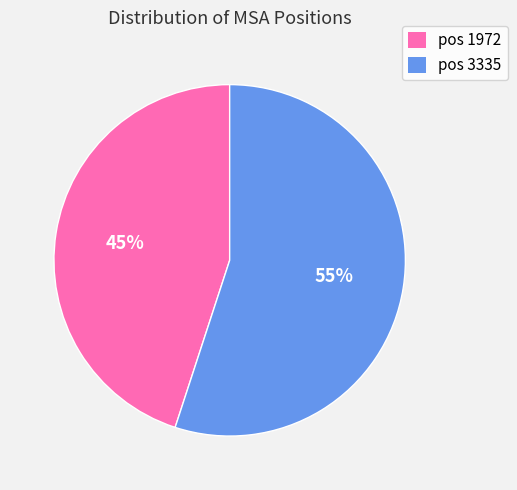

Is the sum of pos 3335 and pos 1972 greater than half?

Yes